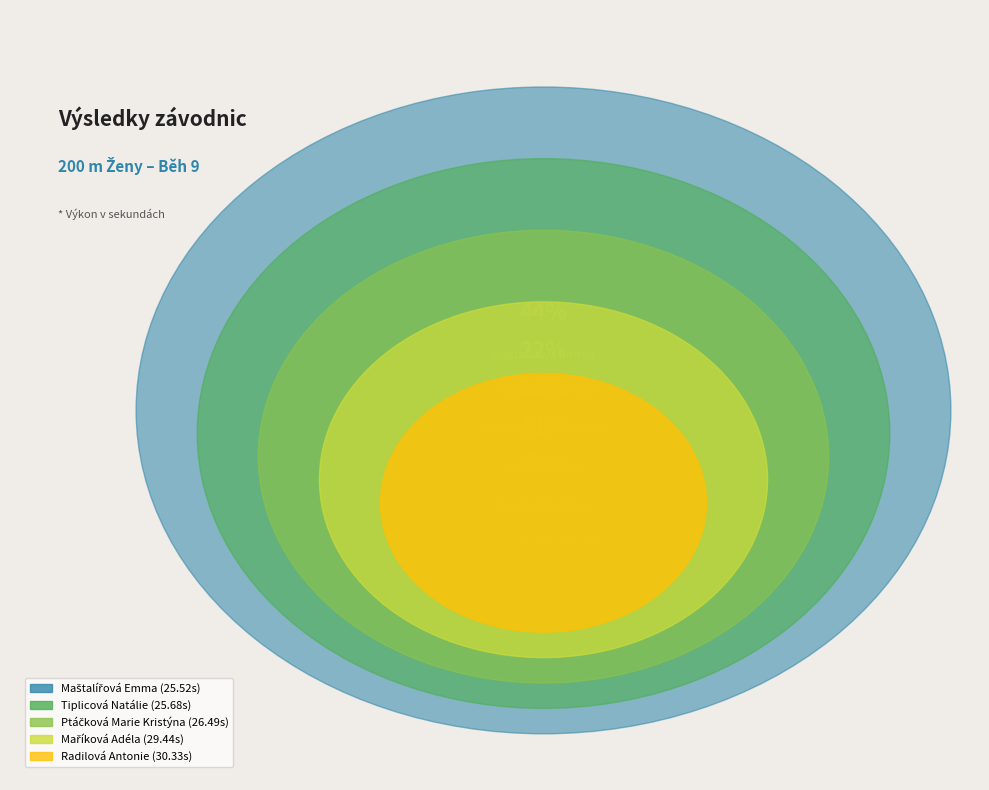

Is the sum of Maříková Adéla and Maštalířová Emma greater than half?

No